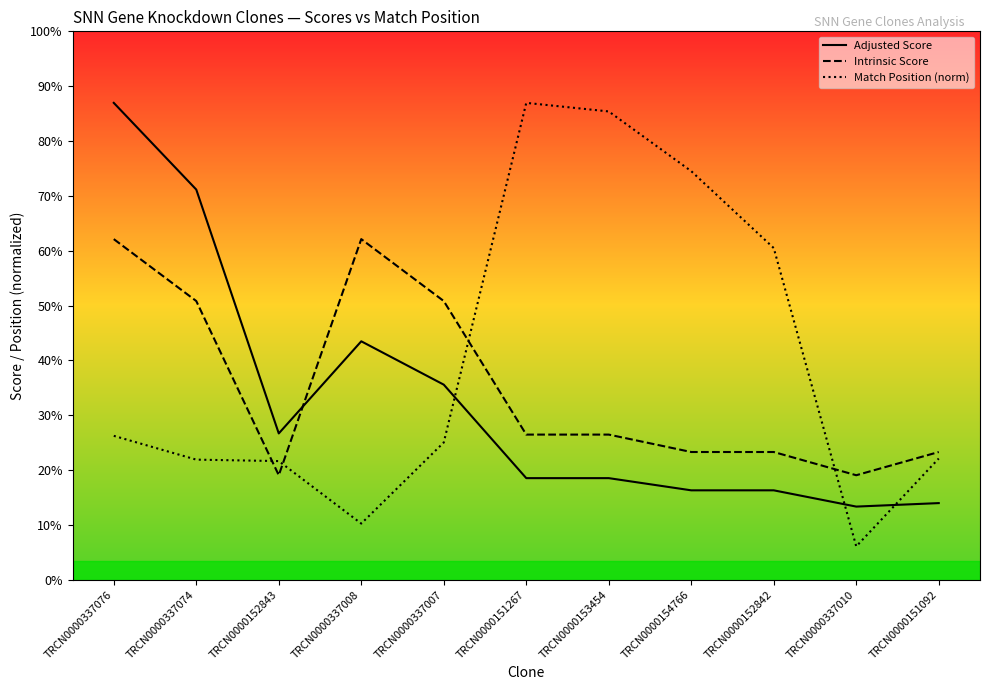

Which series has the widest spread of values?

Match Position (norm)